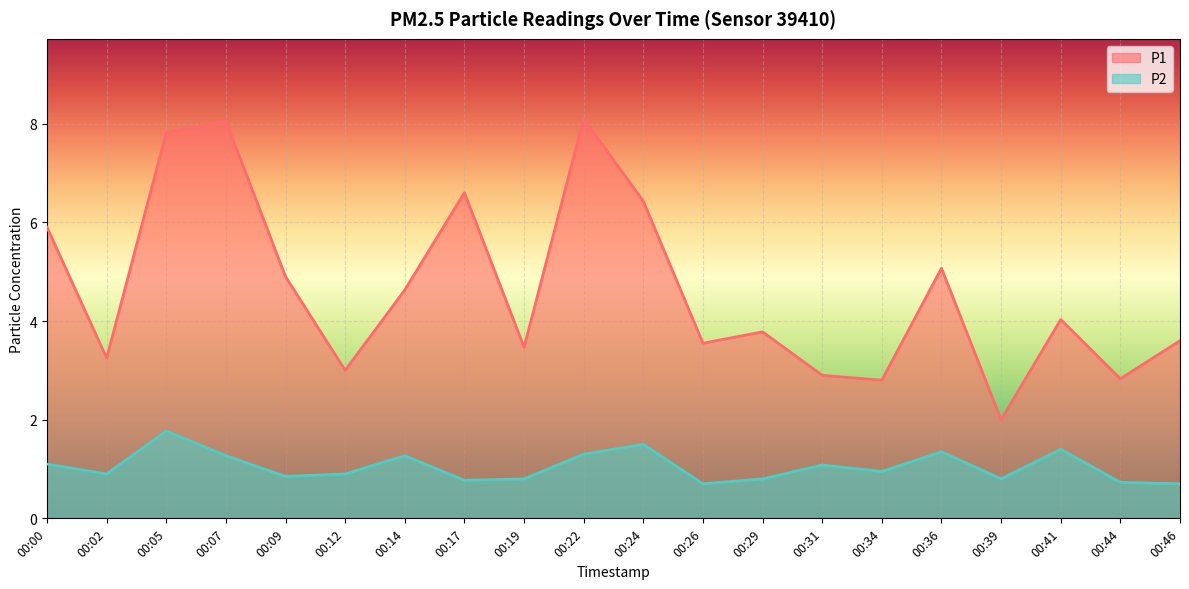

What is the value of the P2 point at the 6th from the left?

0.9